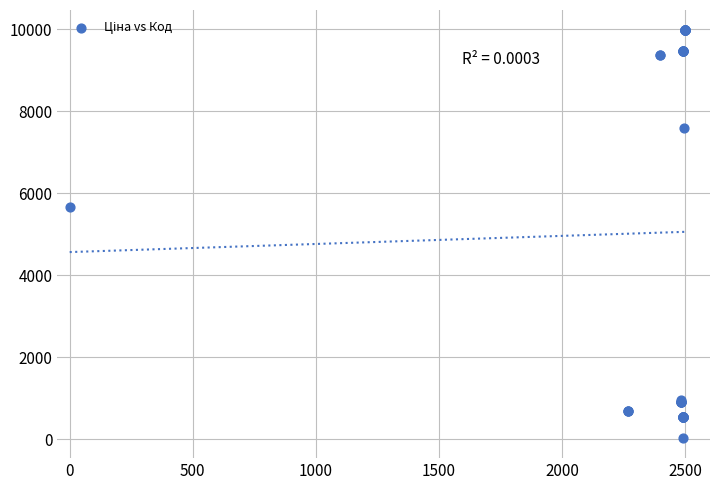

What Y value in the scatter plot is closest to 5003?

5673.8